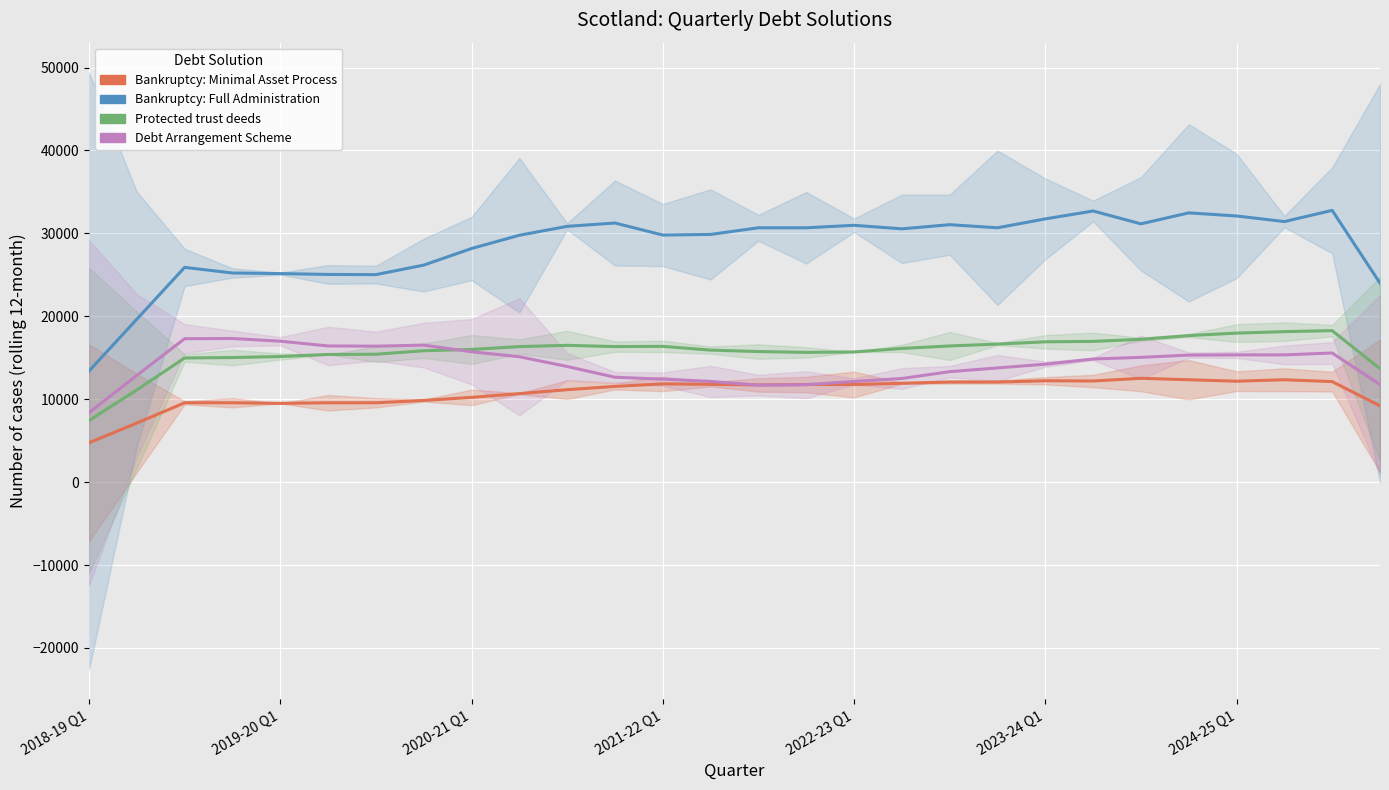

The value of Bankruptcy: Full Administration at 2018-19 Q1 is 23378. True or false?

False